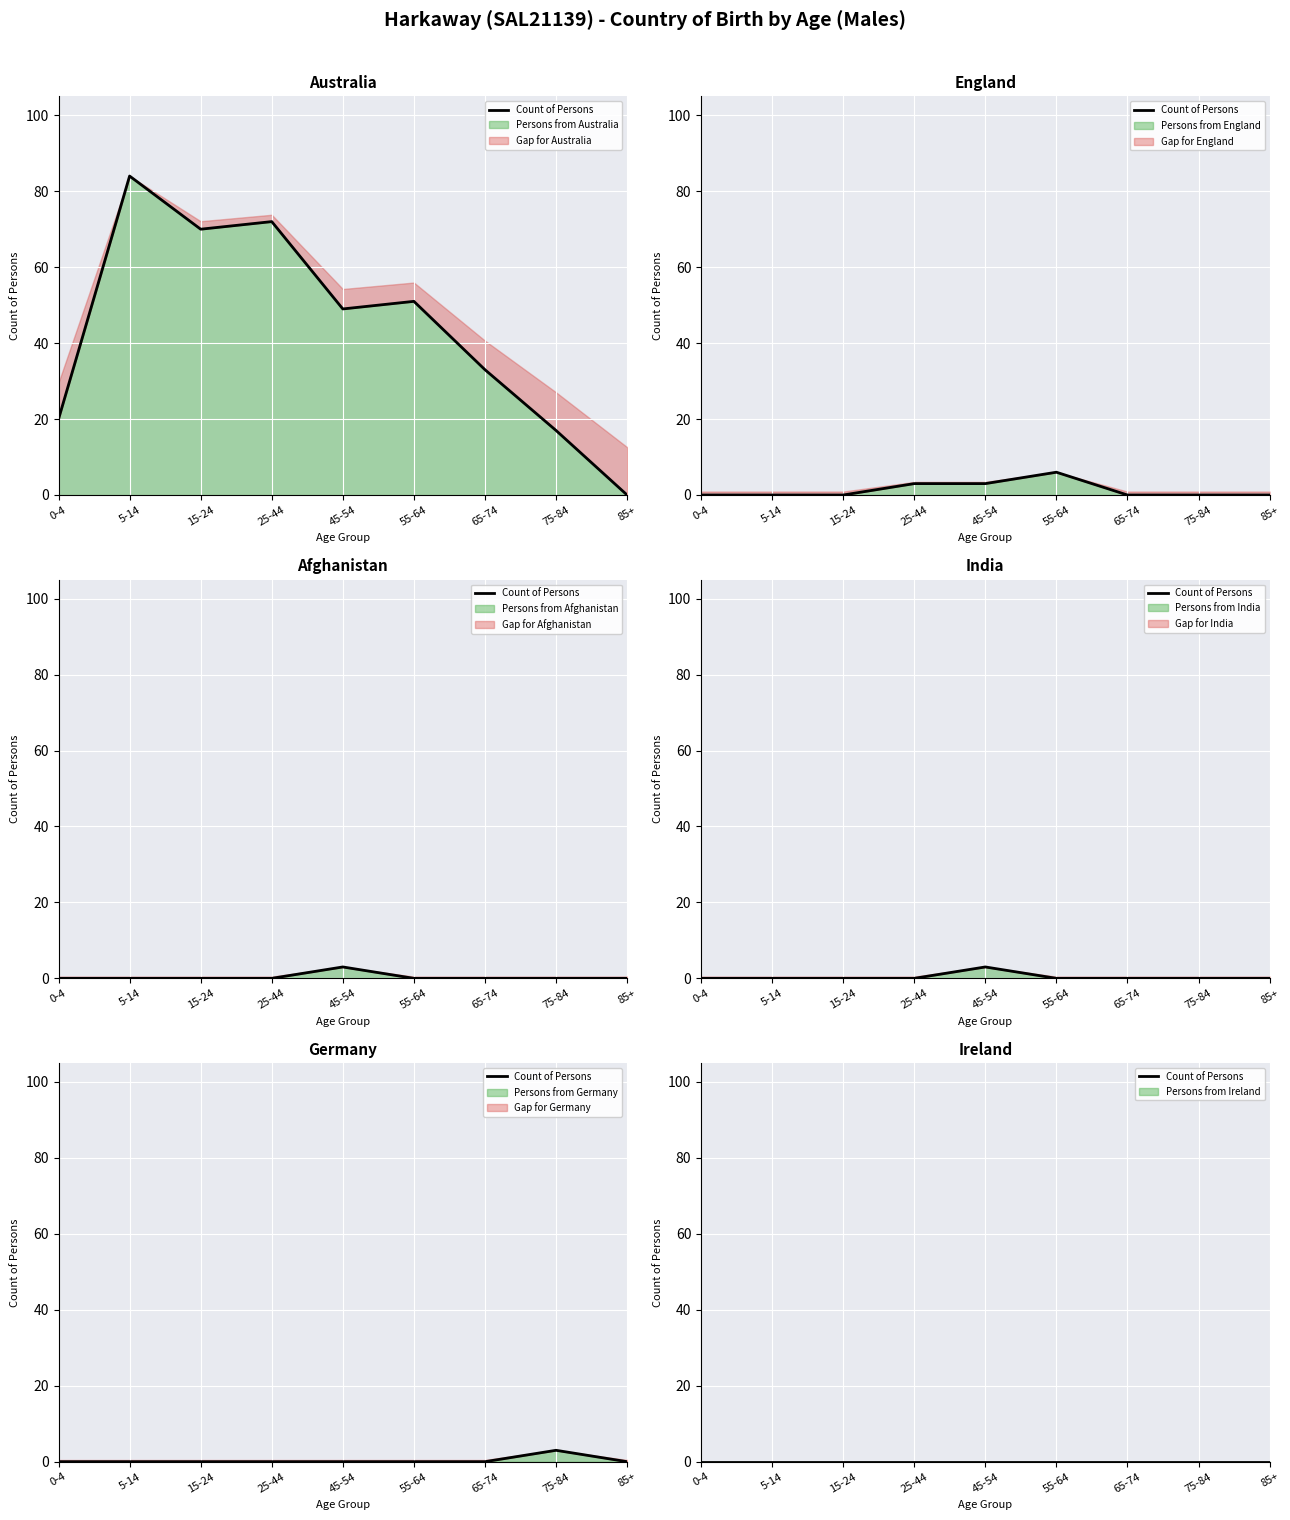

The India series shows 2 at 85+. True or false?

False